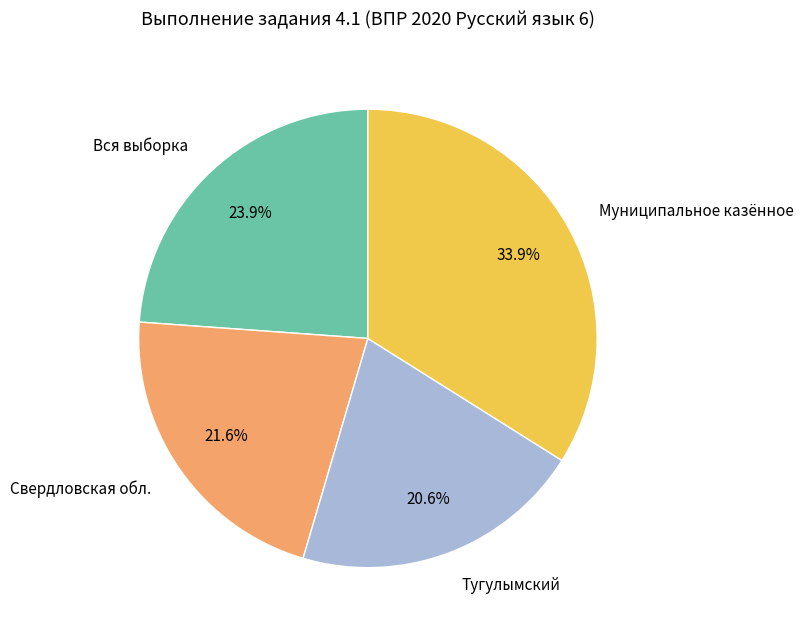

What portion of the pie excludes Муниципальное казённое?

66.1%